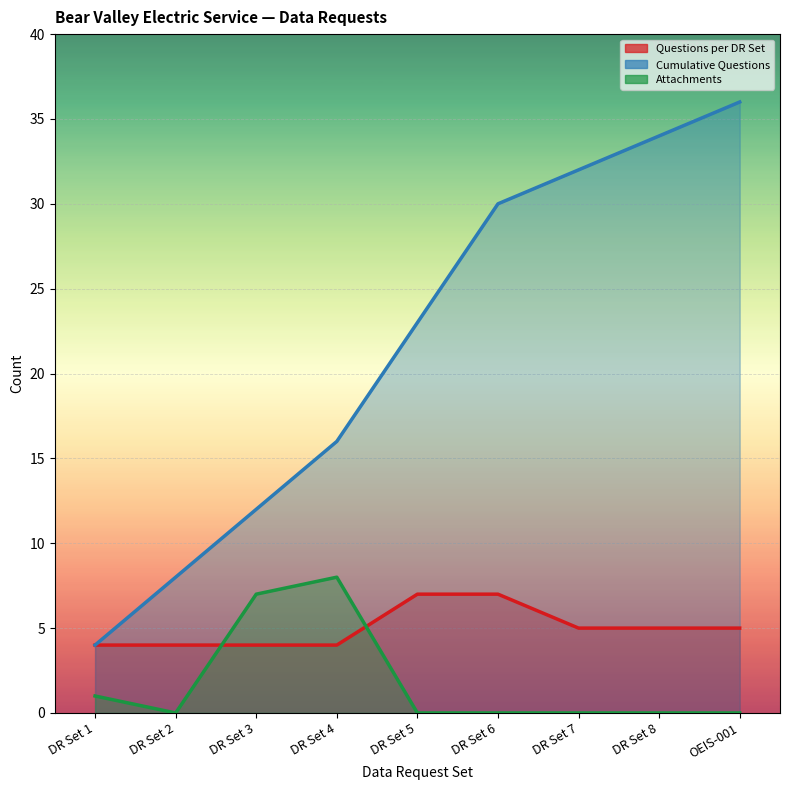

How many Attachments values are between 0 and 1?

7